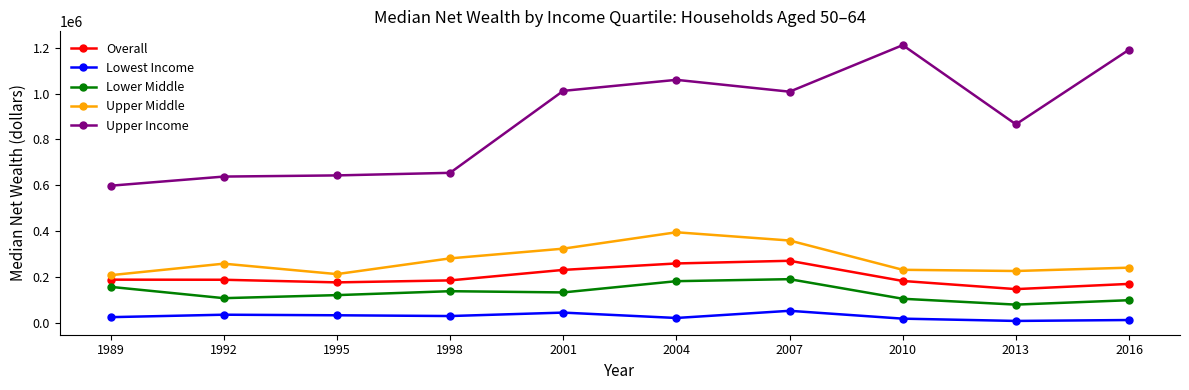

Rank the series by their maximum value, from lowest to highest.

Lowest Income, Lower Middle, Overall, Upper Middle, Upper Income